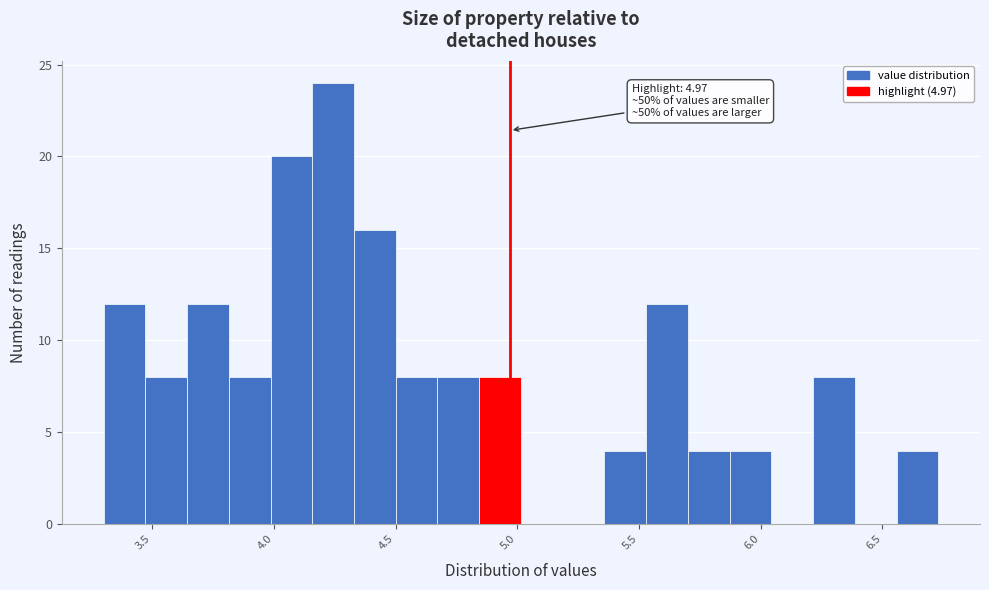

Read against the x-axis, roughly where is the centre of the tallest bar?

4.25